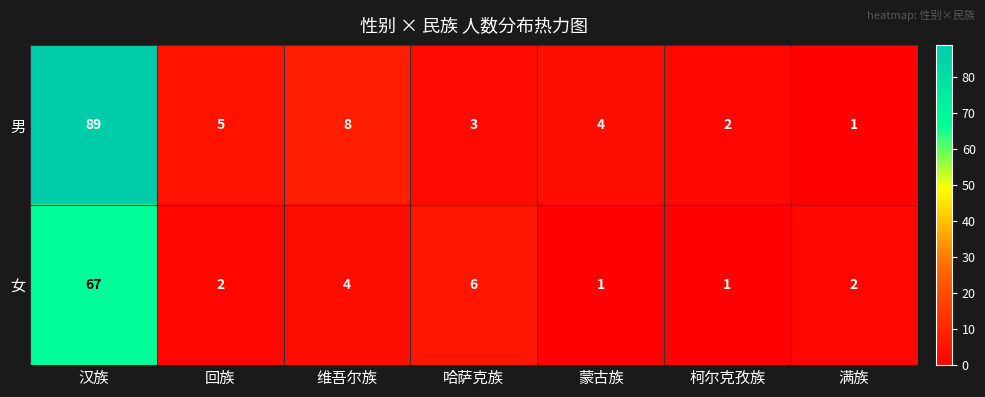

What is the average value of the 男 series?

16